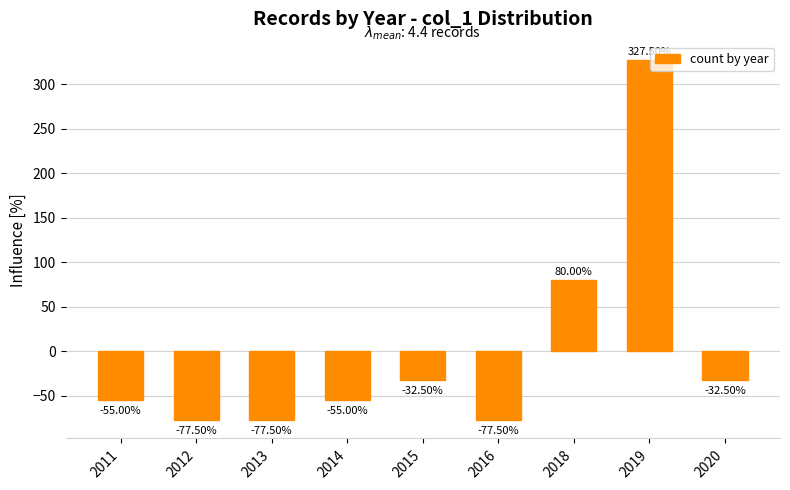

What is the difference between the maximum and second lowest values?

405.0